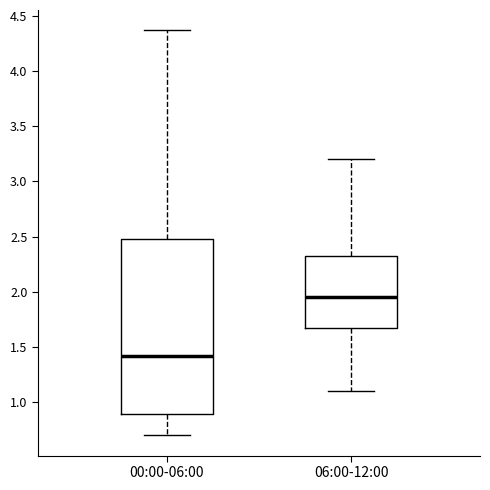

Comparing the boxes themselves (not the whiskers), which one is the tallest?

00:00-06:00